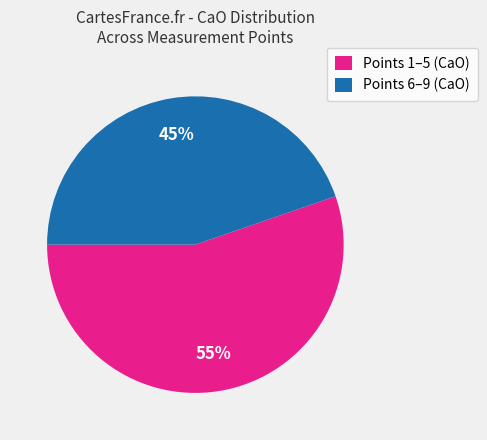

True or false: Points 6–9 (CaO) accounts for 35% of the total.

False